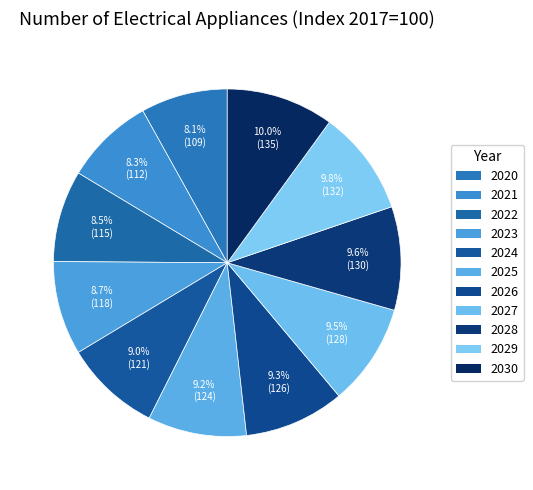

What percentage is the 2023 slice, to the nearest percent?

9%